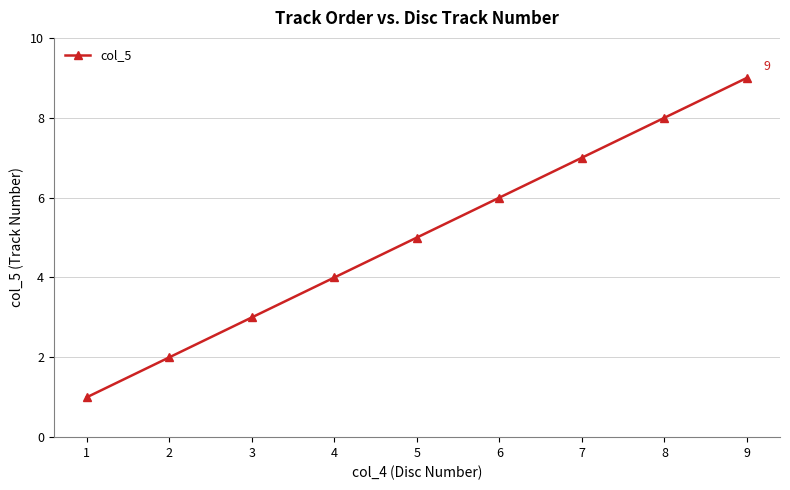

The value at 6 is 6. True or false?

True